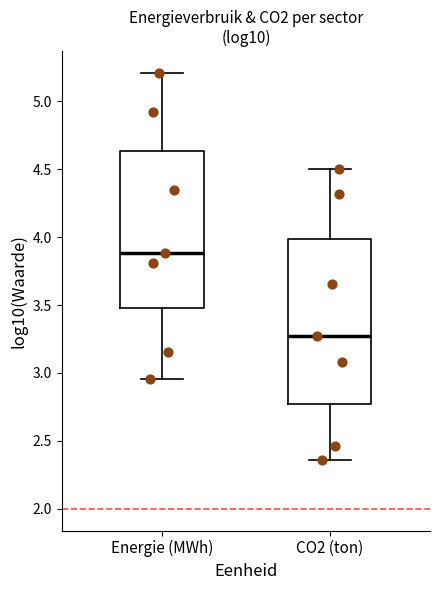

Which box has the lowest median line?

CO2 (ton)